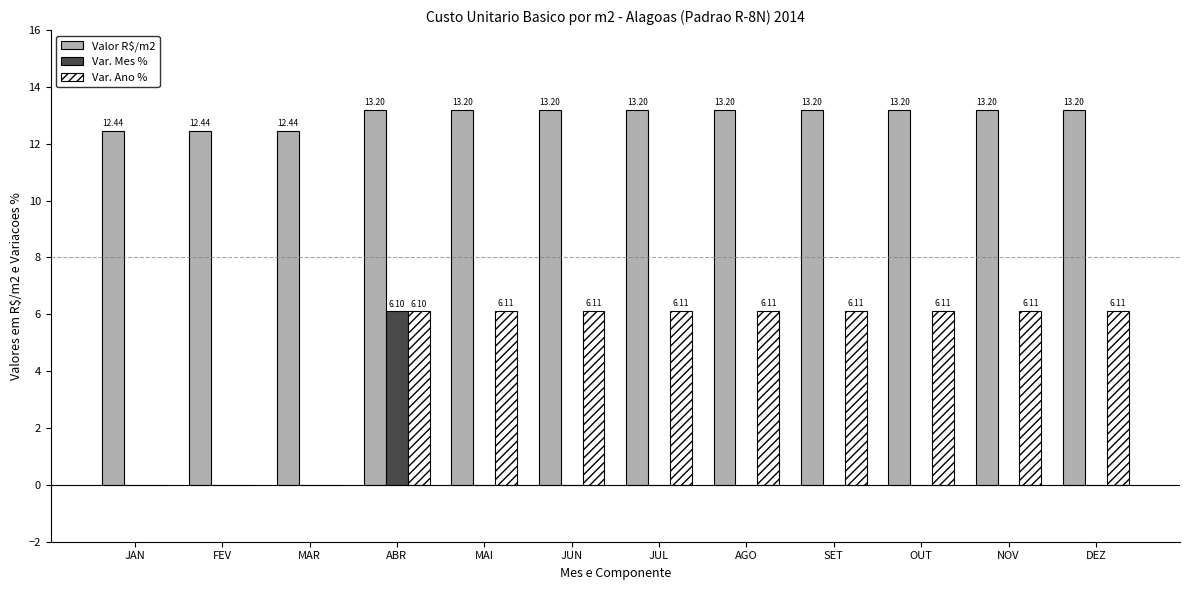

Between FEV and JUL, which series saw the biggest shift?

Var. Ano %